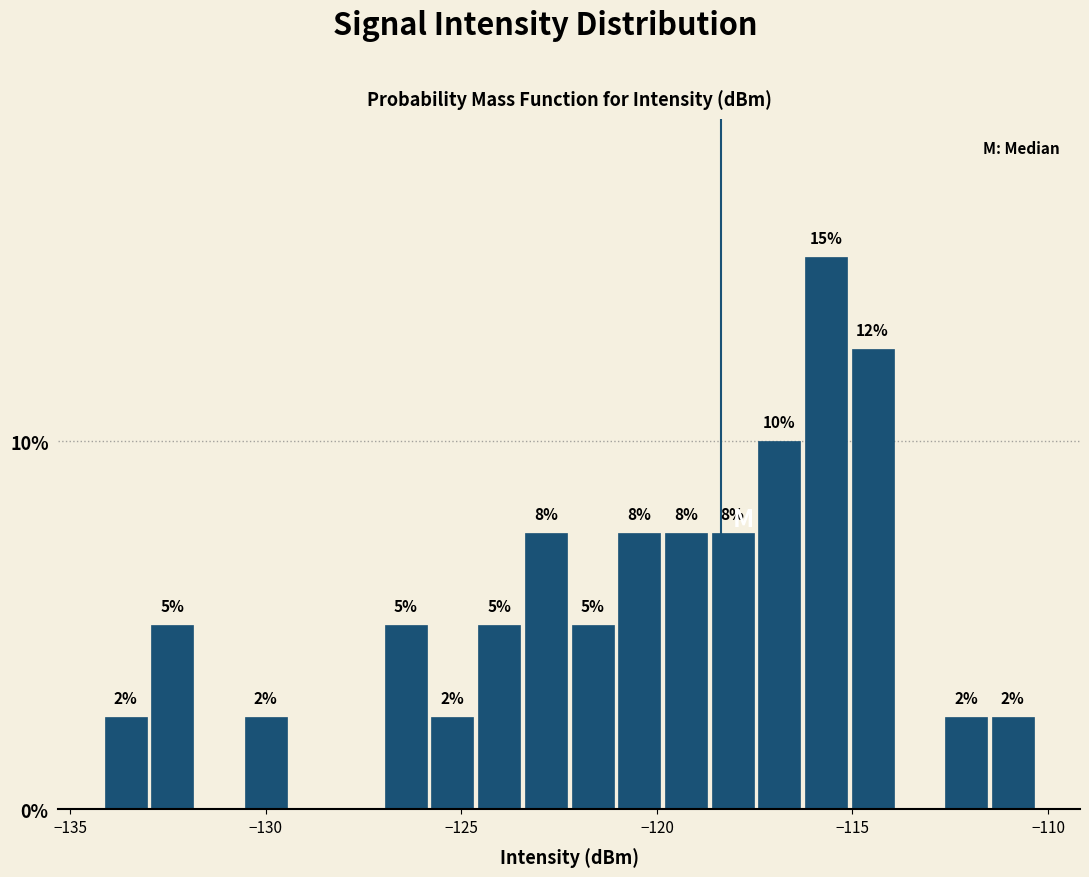

Read against the x-axis, roughly where is the centre of the tallest bar?

-115.5